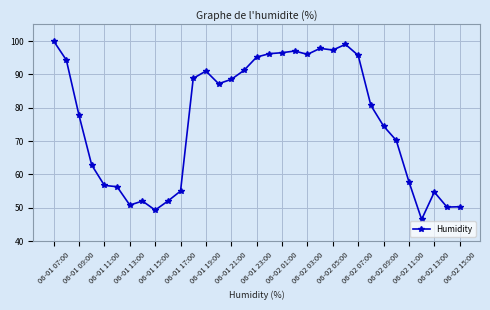

What is the sum of all values?

2509.2